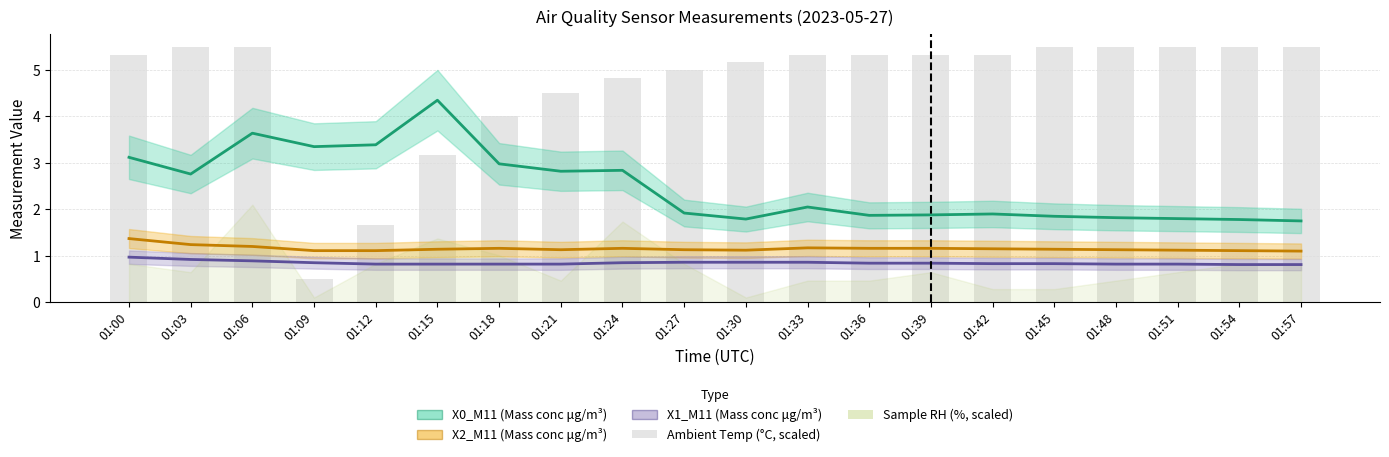

Reading left to right, transcribe all the data shown in this chart.

X0_M11 (Mass conc μg/m³): 01:00=3.1	01:03=2.8	01:06=3.6	01:09=3.4	01:12=3.4	01:15=4.3	01:18=3.0	01:21=2.8	01:24=2.8	01:27=1.9	01:30=1.8	01:33=2.0	01:36=1.9	01:39=1.9	01:42=1.9	01:45=1.9	01:48=1.8	01:51=1.8	01:54=1.8	01:57=1.8
X2_M11 (Mass conc μg/m³): 01:00=1.4	01:03=1.2	01:06=1.2	01:09=1.1	01:12=1.1	01:15=1.1	01:18=1.2	01:21=1.1	01:24=1.2	01:27=1.1	01:30=1.1	01:33=1.2	01:36=1.2	01:39=1.2	01:42=1.1	01:45=1.1	01:48=1.1	01:51=1.1	01:54=1.1	01:57=1.1
X1_M11 (Mass conc μg/m³): 01:00=1.0	01:03=0.9	01:06=0.9	01:09=0.8	01:12=0.8	01:15=0.8	01:18=0.8	01:21=0.8	01:24=0.8	01:27=0.9	01:30=0.9	01:33=0.9	01:36=0.8	01:39=0.8	01:42=0.8	01:45=0.8	01:48=0.8	01:51=0.8	01:54=0.8	01:57=0.8